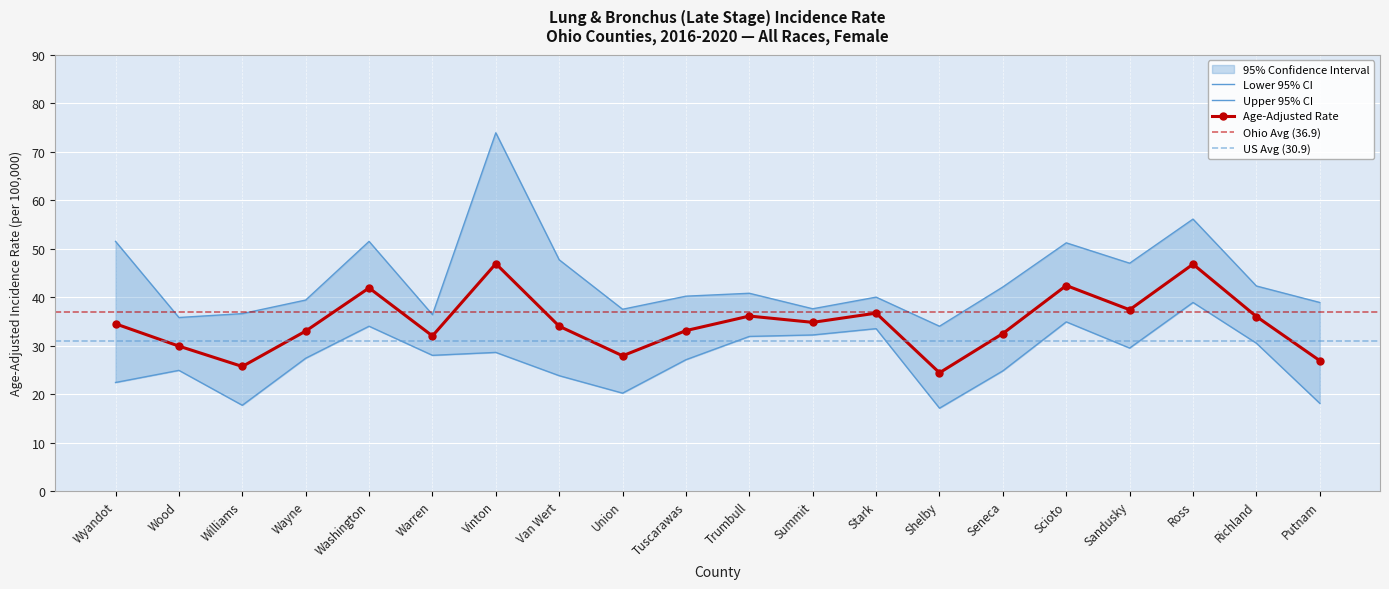

At which category is the sum across all series the highest?

Vinton